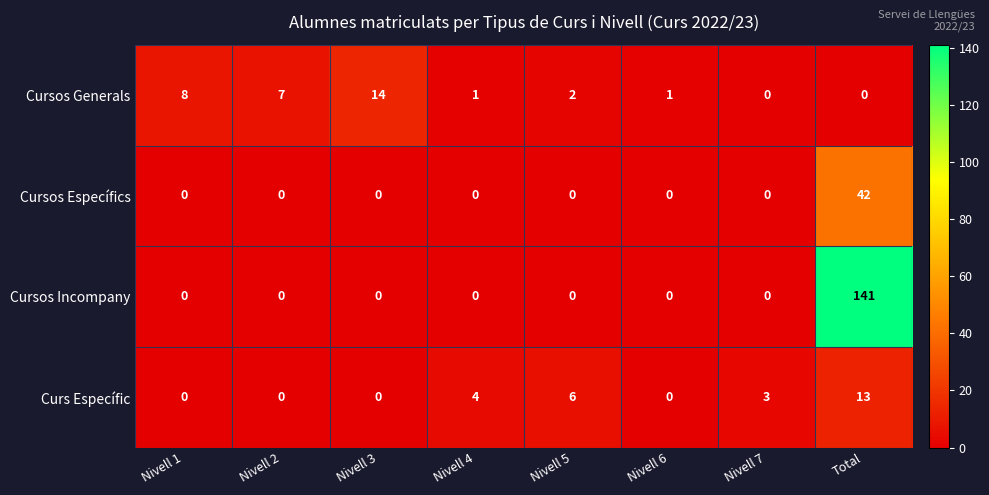

What is the total value across all series at Nivell 1?

8